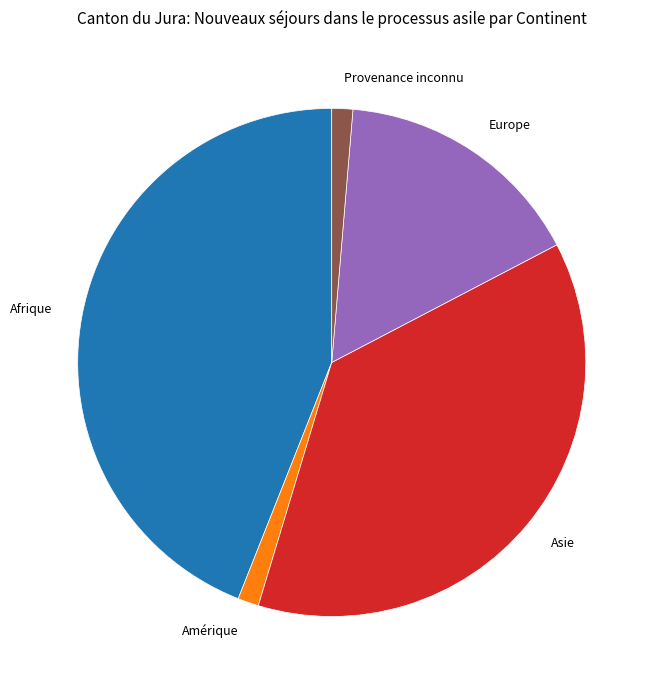

Approximately how many times larger is the value at Europe compared to Asie?

0.4